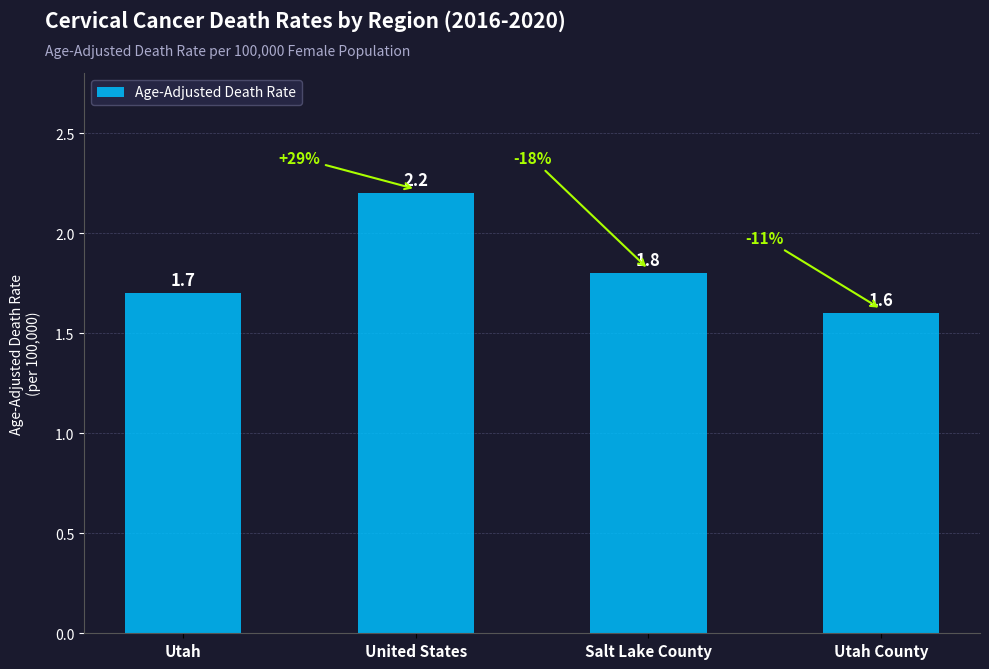

Is it true that the value at Salt Lake County is 1.8?

True